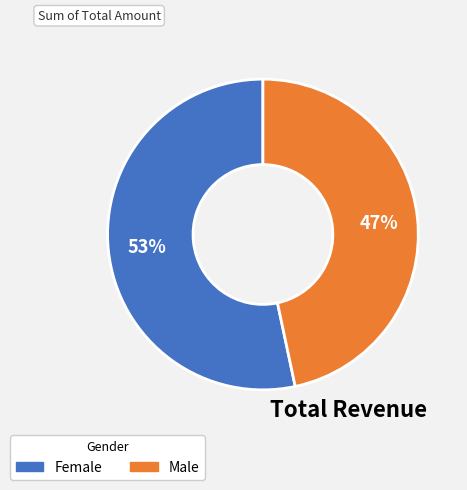

Does any single category account for the majority?

Yes